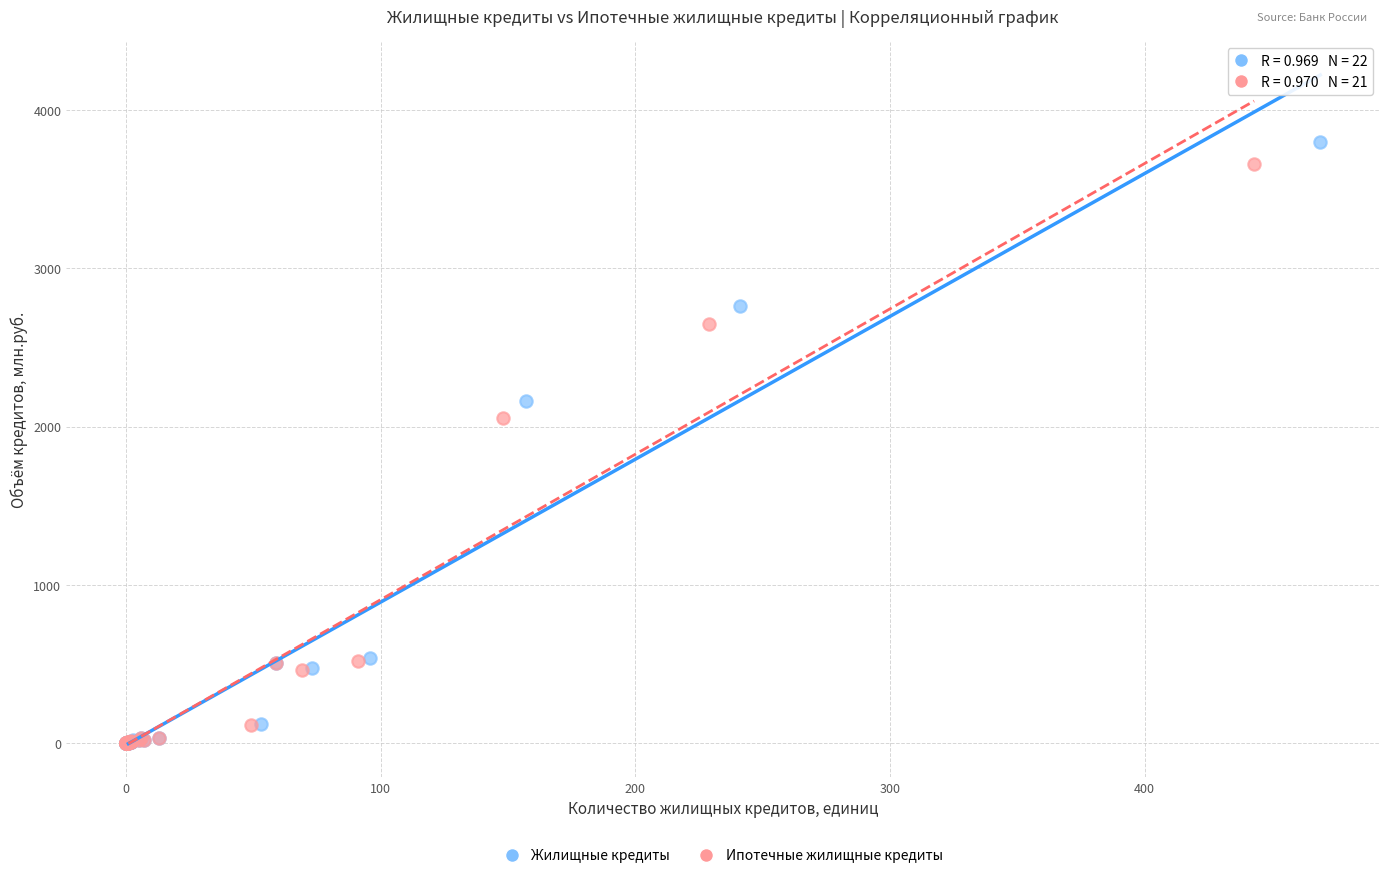

Which series has the largest Y range (max minus min)?

Жилищные кредиты